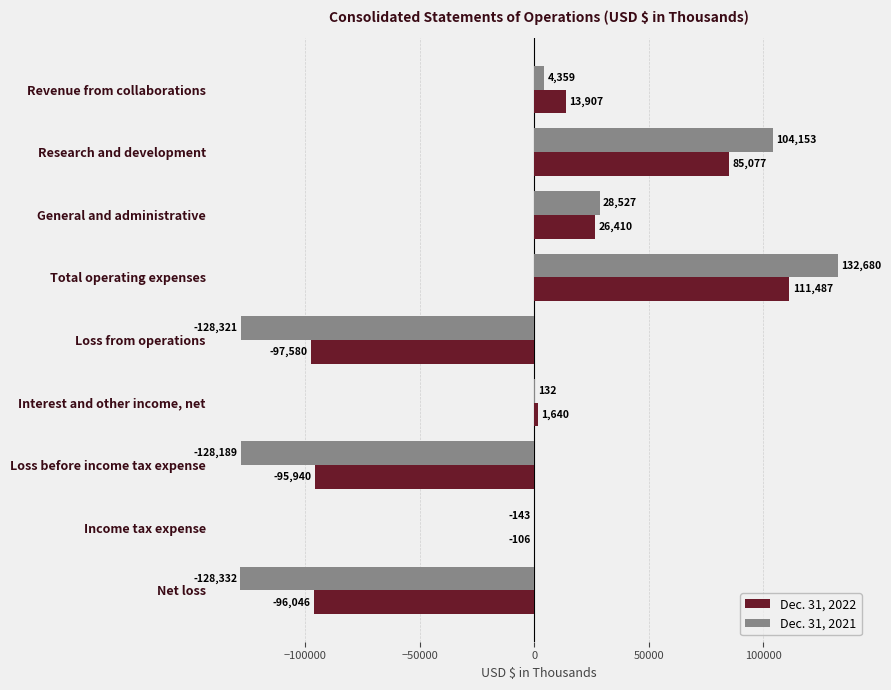

True or false: Dec. 31, 2022 has a value of 137515 at Research and development.

False